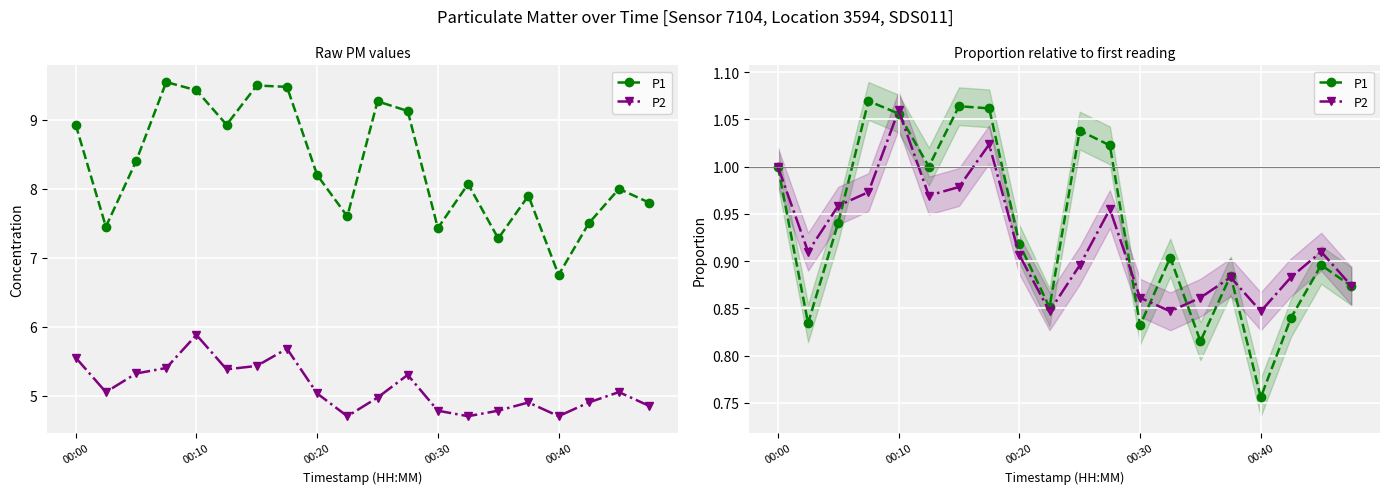

Count the P2 values in the range 0 to 1.

18